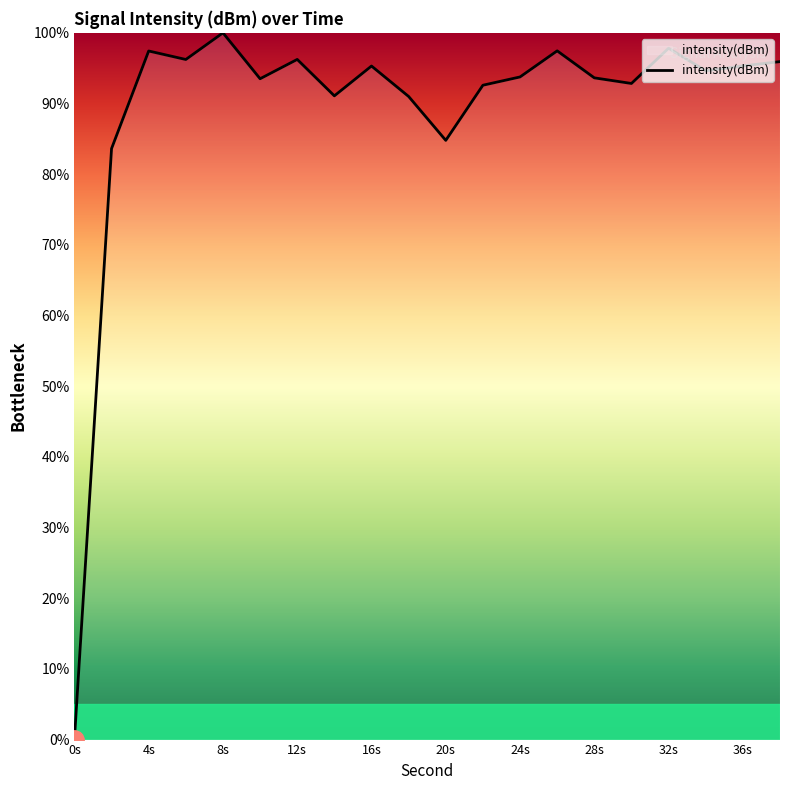

What is the maximum value shown in the chart?

100.0